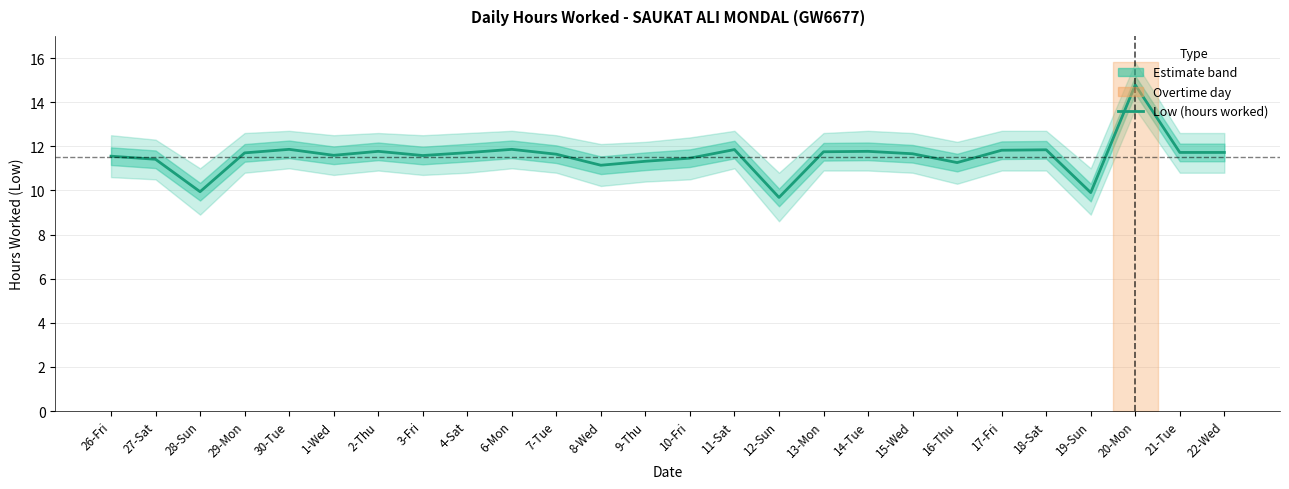

Reading right to left, transcribe all the data shown in this chart.

11.7	11.7	14.8	9.9	11.8	11.8	11.3	11.7	11.8	11.8	9.7	11.8	11.5	11.3	11.1	11.6	11.9	11.7	11.6	11.8	11.6	11.9	11.7	9.9	11.4	11.6